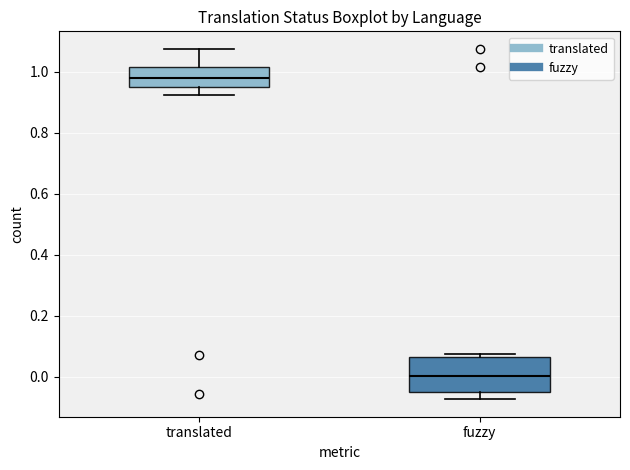

Which box's median line is the lowest?

fuzzy